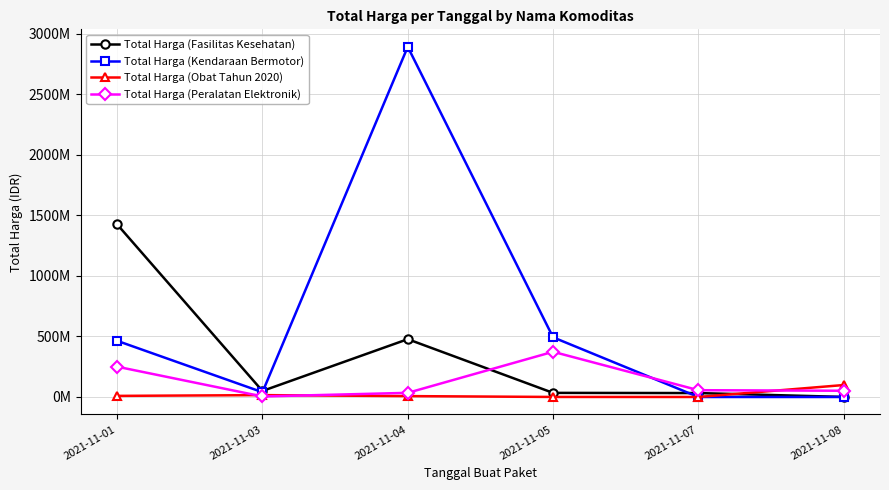

Which label corresponds to the smallest value in the chart?

2021-11-07